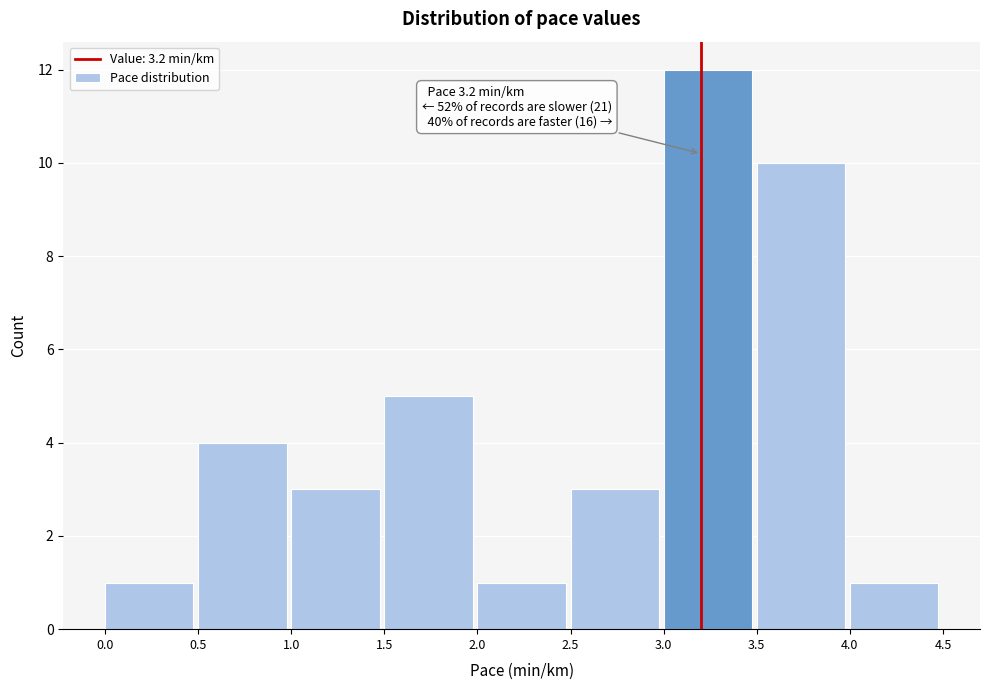

Which range on the x-axis has the tallest bar?

3.0 to 3.5